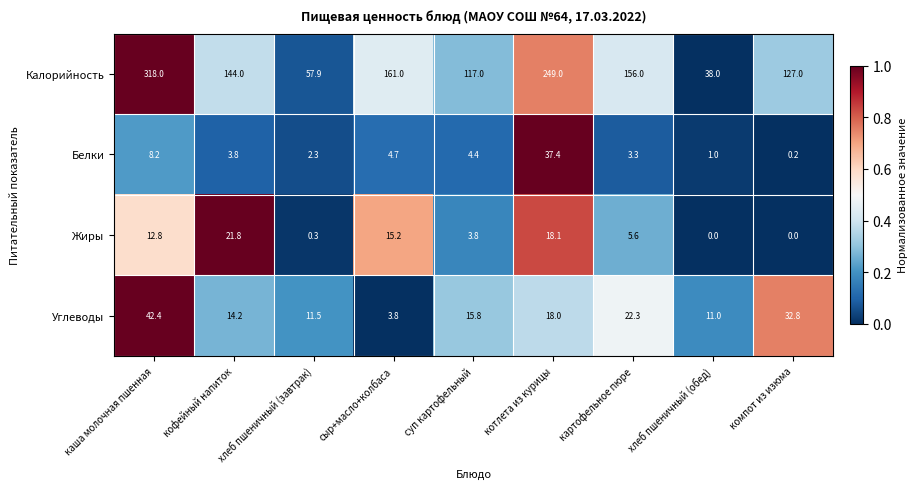

Which category has the highest value across all series?

каша молочная пшенная